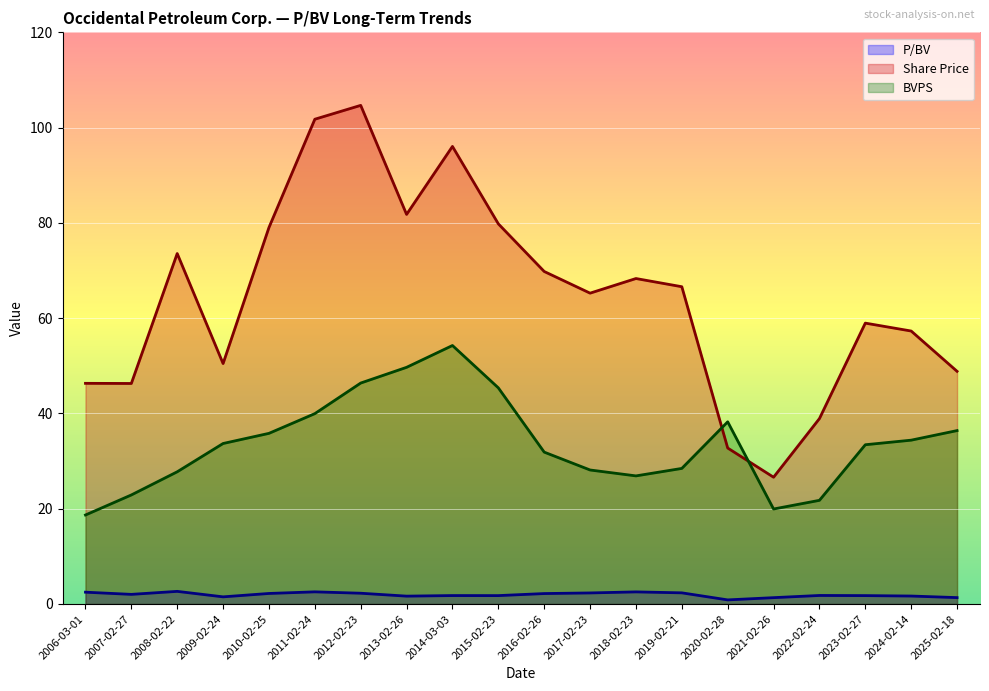

Which series has the largest total across all categories?

Share Price